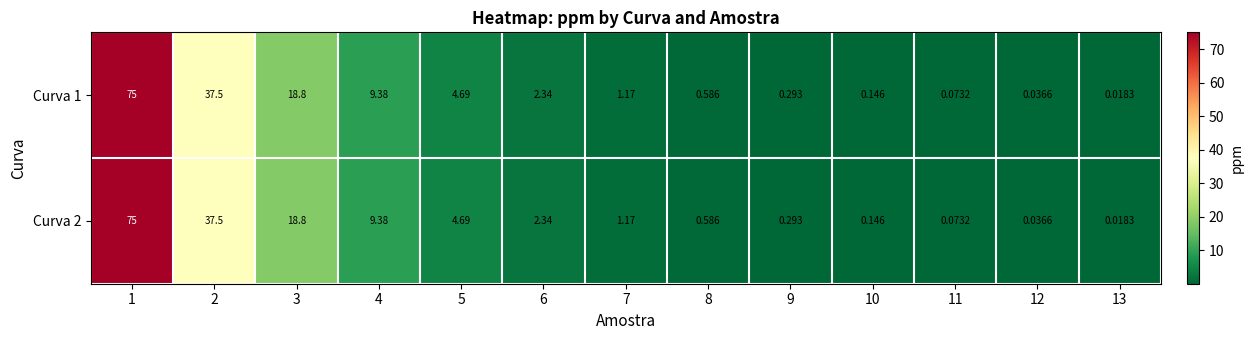

What is the maximum value shown in the chart?

75.0